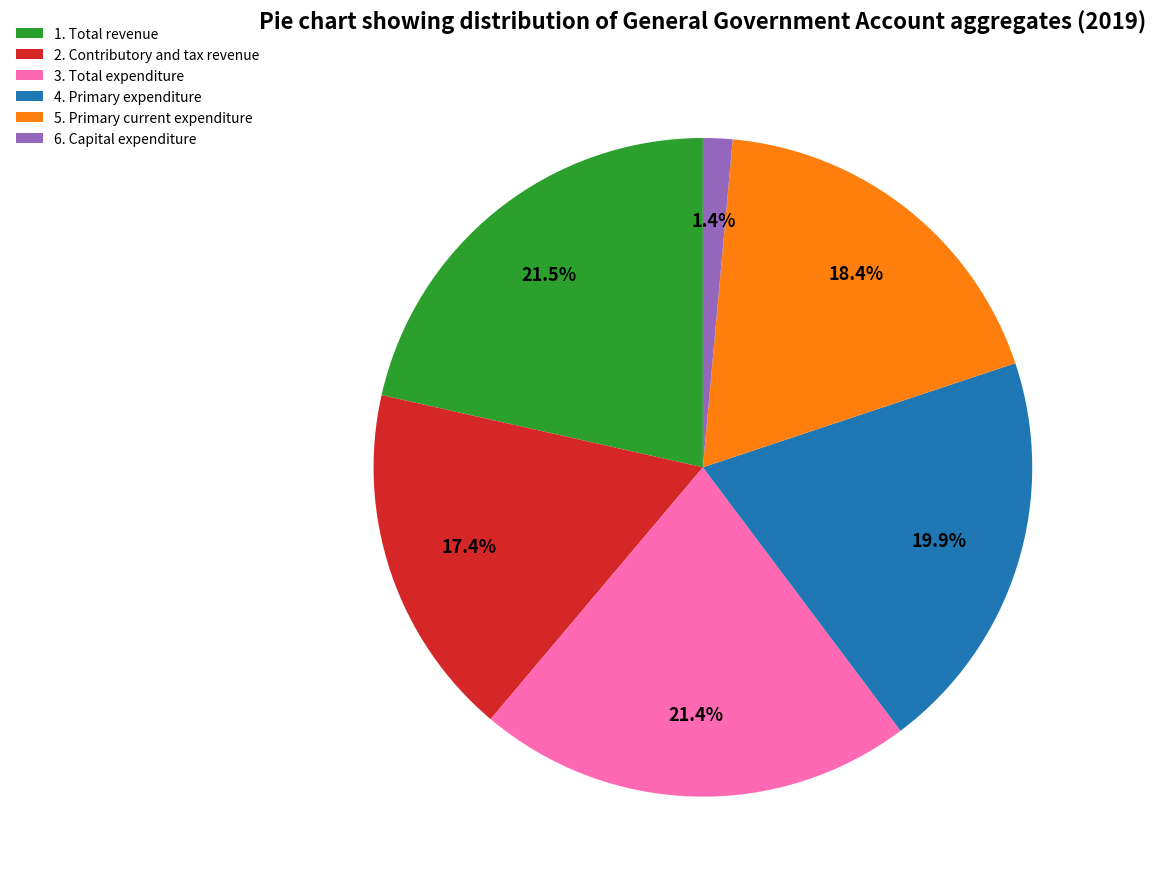

To the nearest percent, what is the combined percentage of 6. Capital expenditure and 3. Total expenditure?

23%